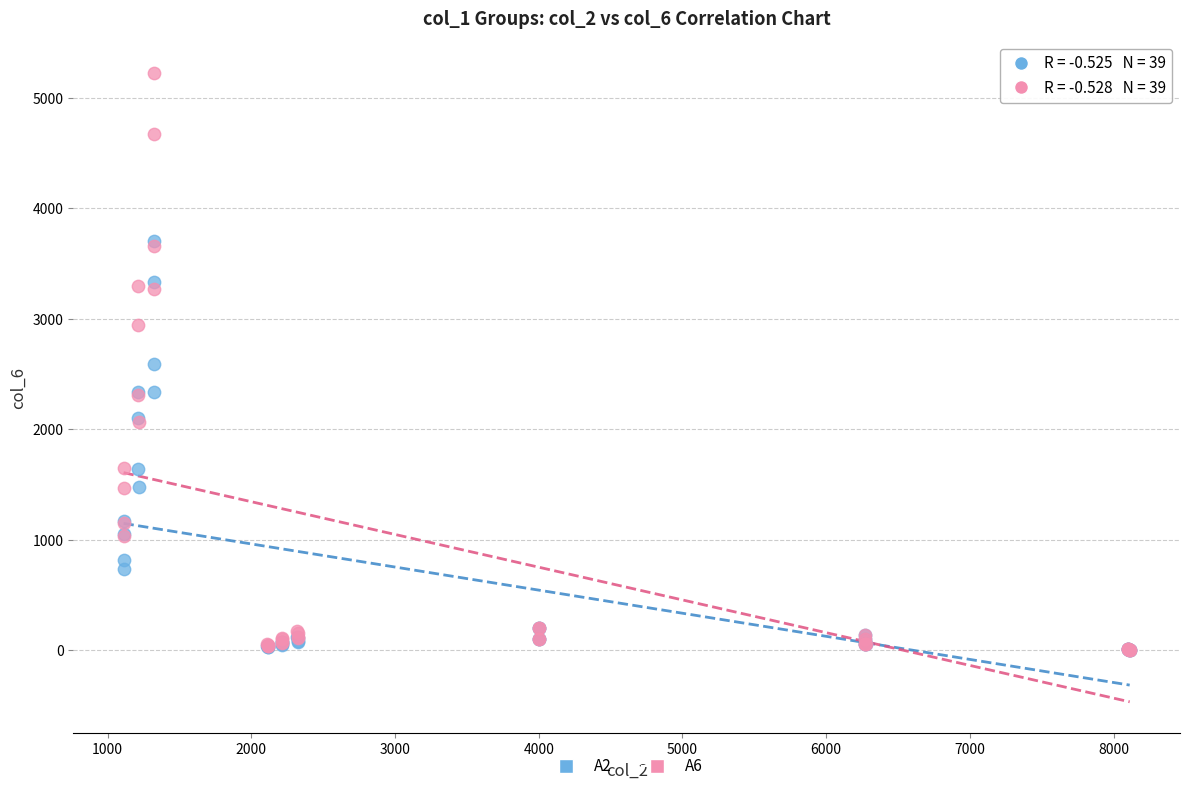

What are all the series names shown in the legend?

A2, A6